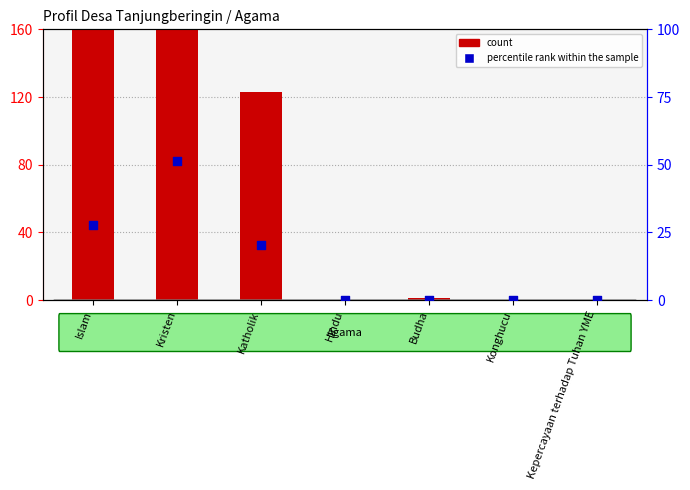

Is the value of percentile rank within the sample at Budha greater than the value of count at Kepercayaan terhadap Tuhan YME?

Yes